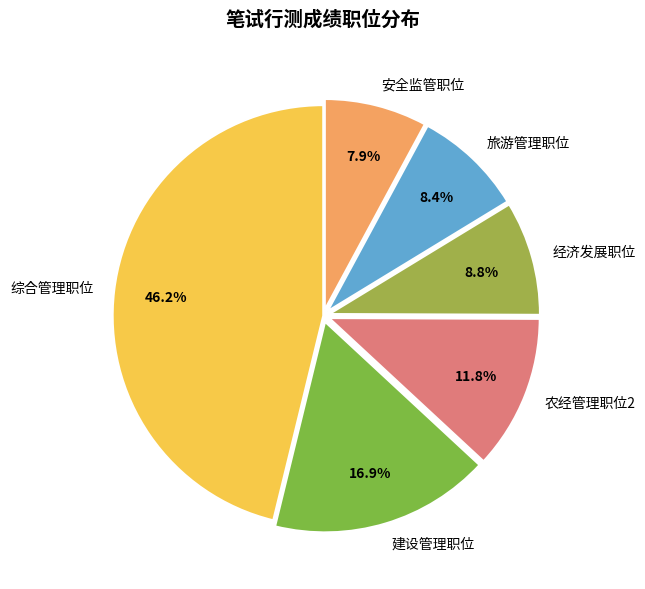

Is 建设管理职位 the majority of the pie?

No